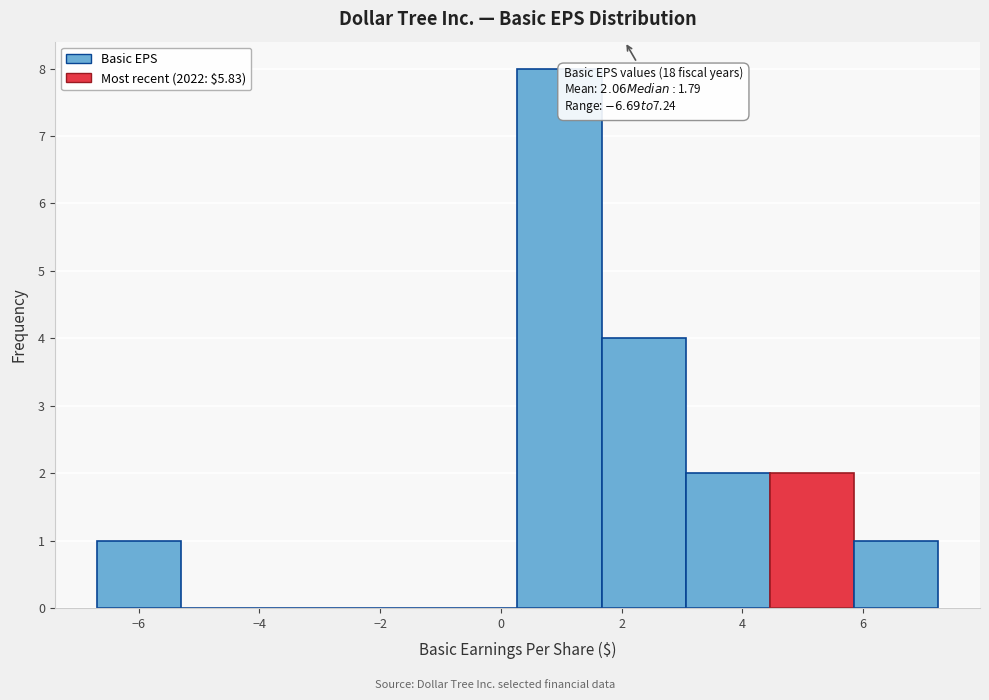

Which range on the x-axis has the tallest bar?

0.2 to 1.6